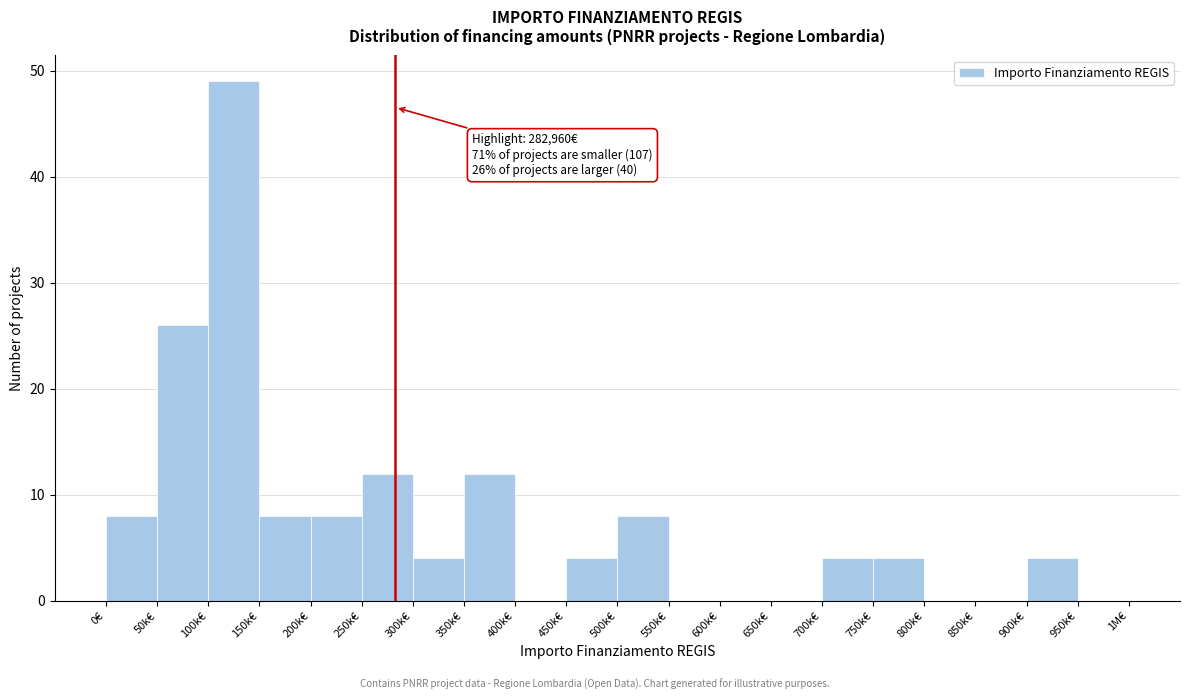

Reading left to right, transcribe all the data shown in this chart.

0€=8	50k€=26	100k€=49	150k€=8	200k€=8	250k€=12	300k€=4	350k€=12	400k€=0	450k€=4	500k€=8	550k€=0	600k€=0	650k€=0	700k€=4	750k€=4	800k€=0	850k€=0	900k€=4	950k€=0